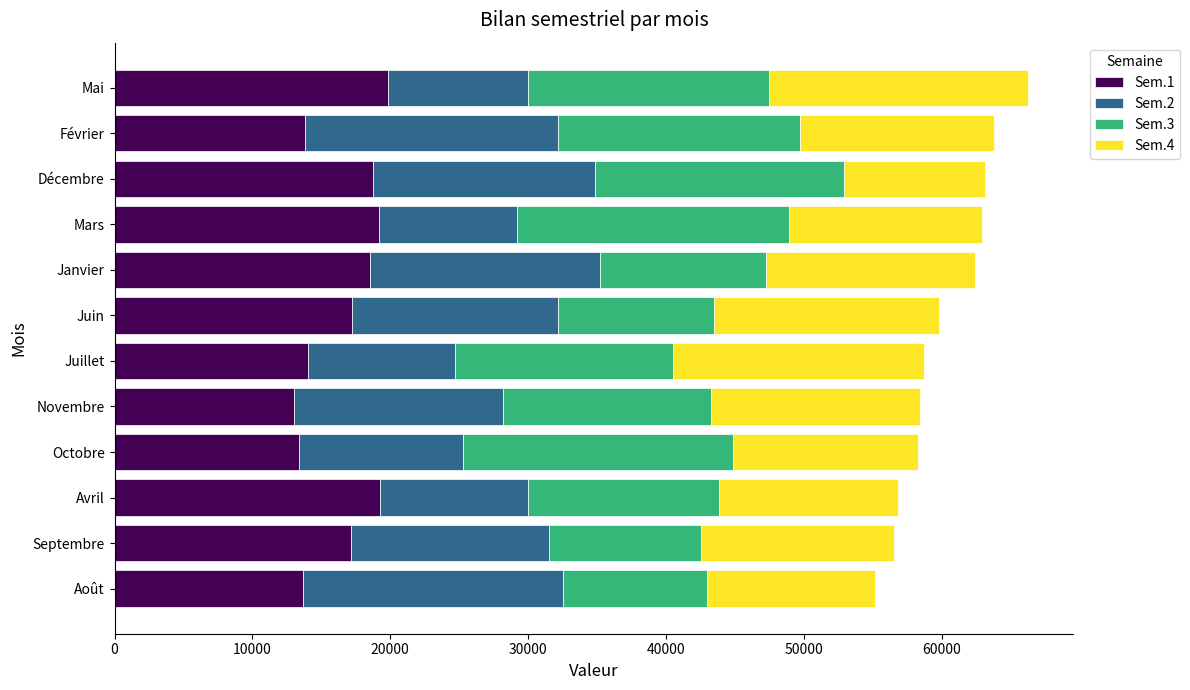

What is the difference between the Sem.1 values at Mai and Juillet?

5810